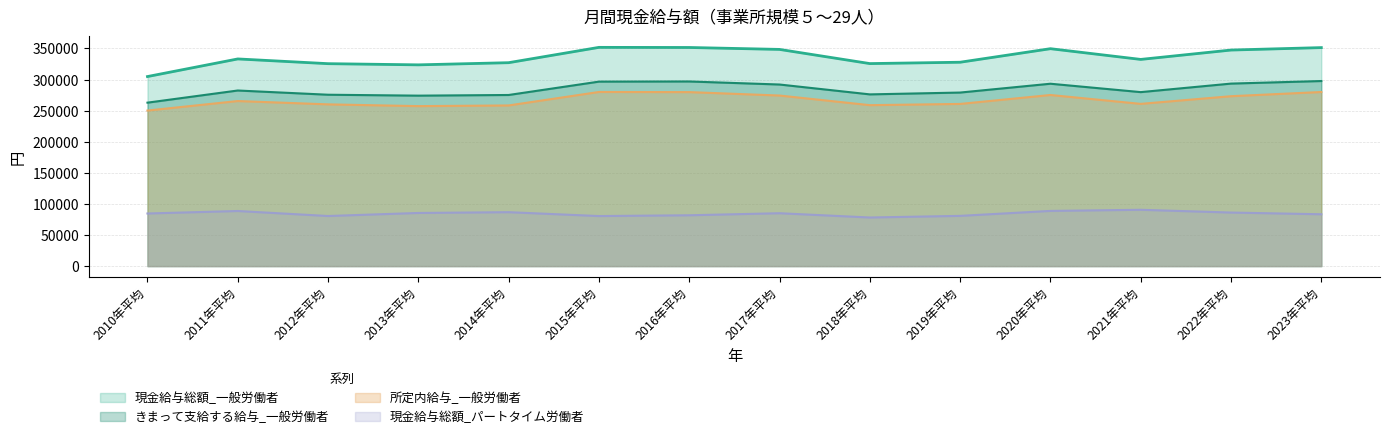

How many interior local peaks does the 所定内給与_一般労働者 series have?

3